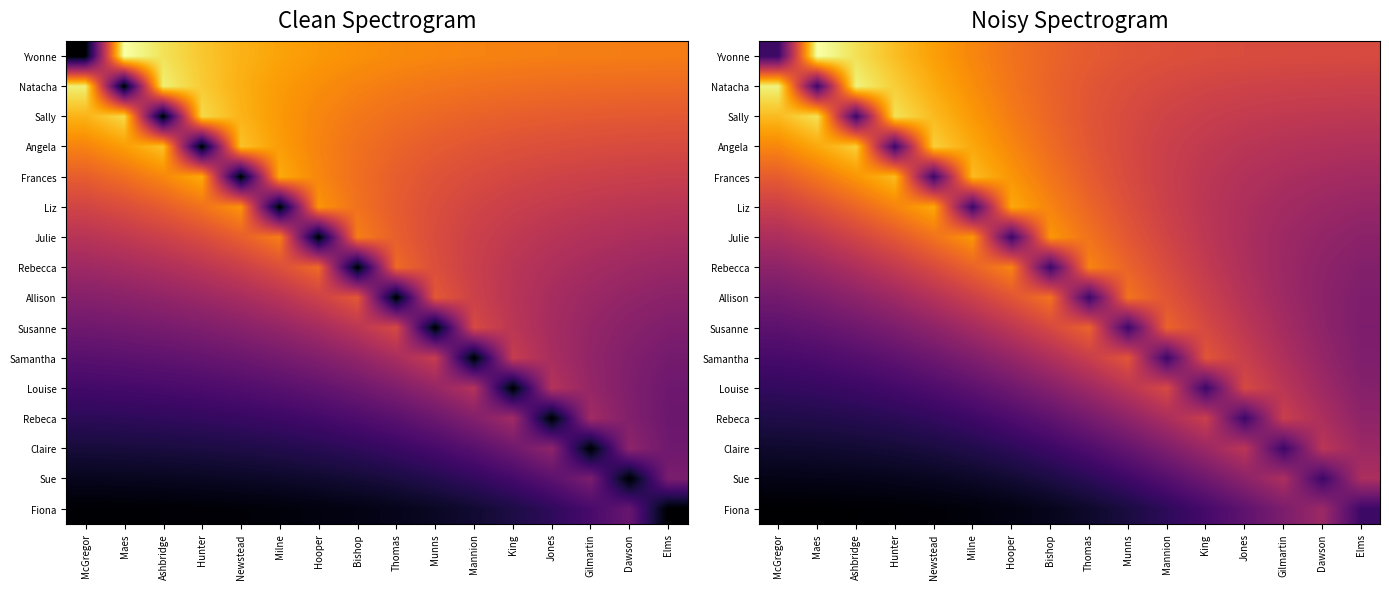

At which category is the sum across all series the highest?

Thomas